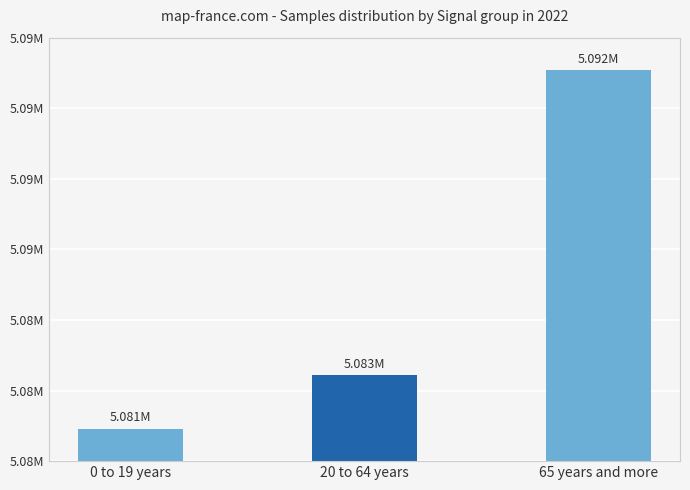

Does the chart contain any negative values?

No